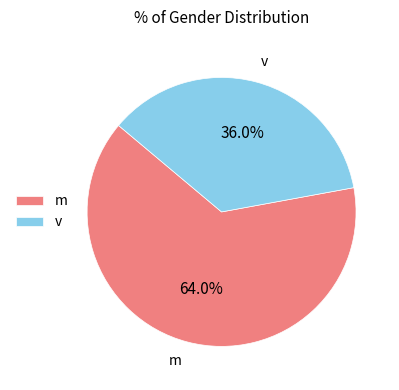

The v slice represents 36% of the pie. True or false?

True